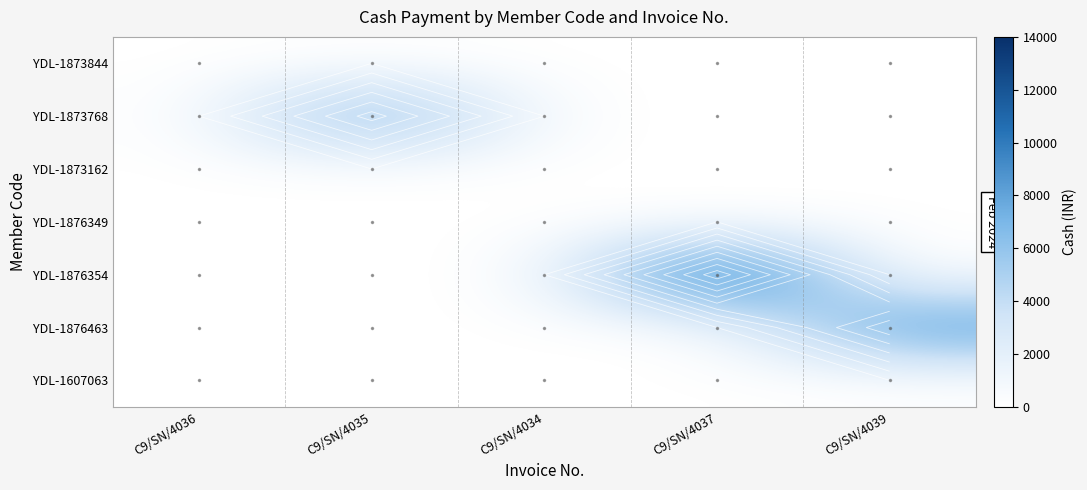

What is the maximum value shown in the chart?

13500